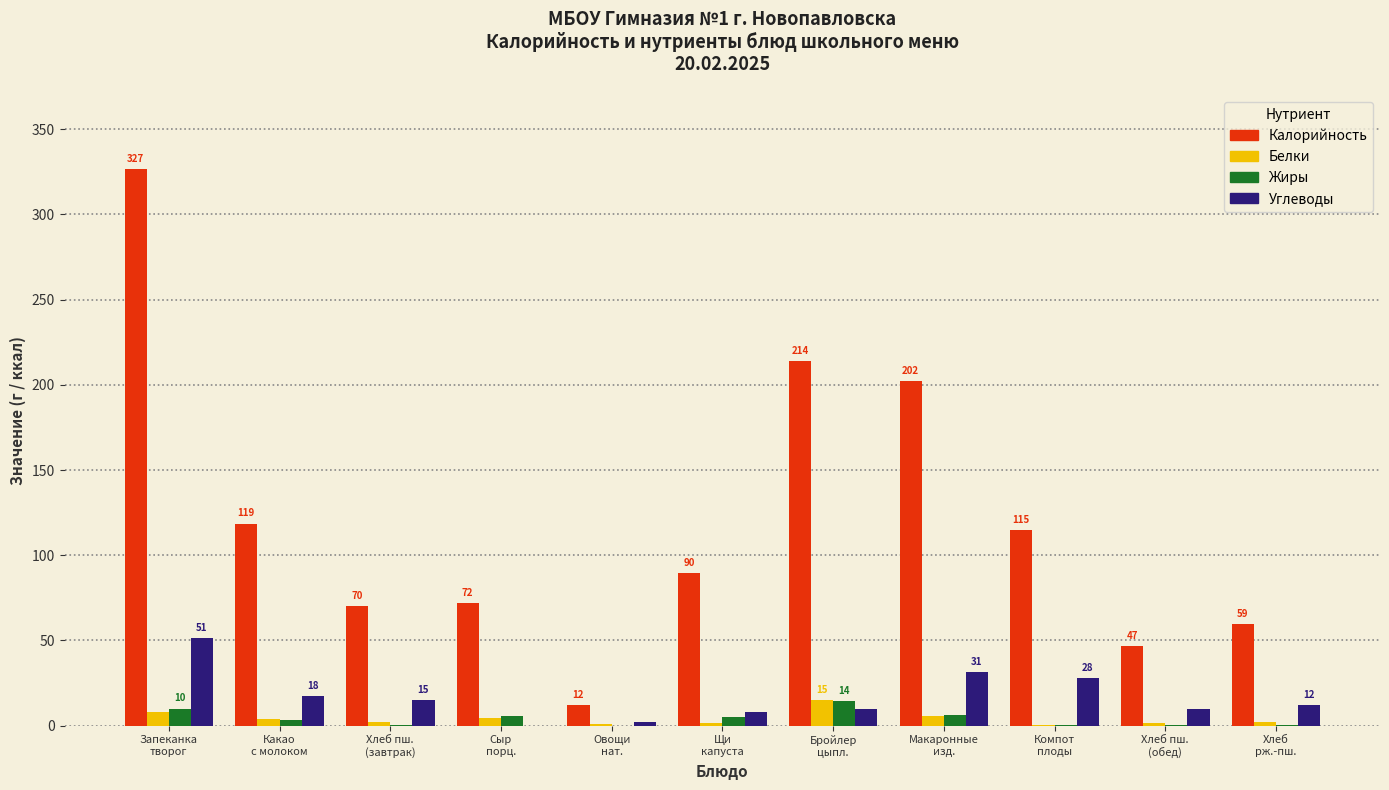

Which series has the widest spread of values?

Калорийность